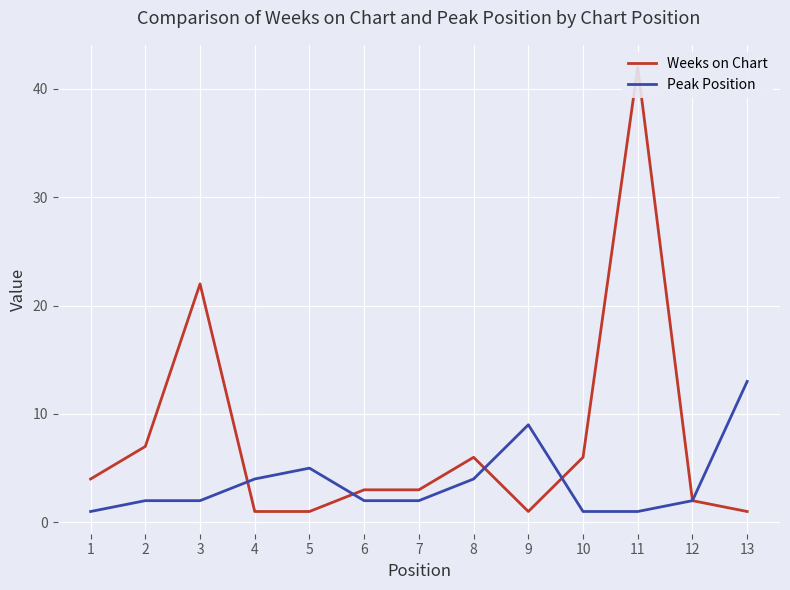

At which label does Weeks on Chart reach its minimum?

4